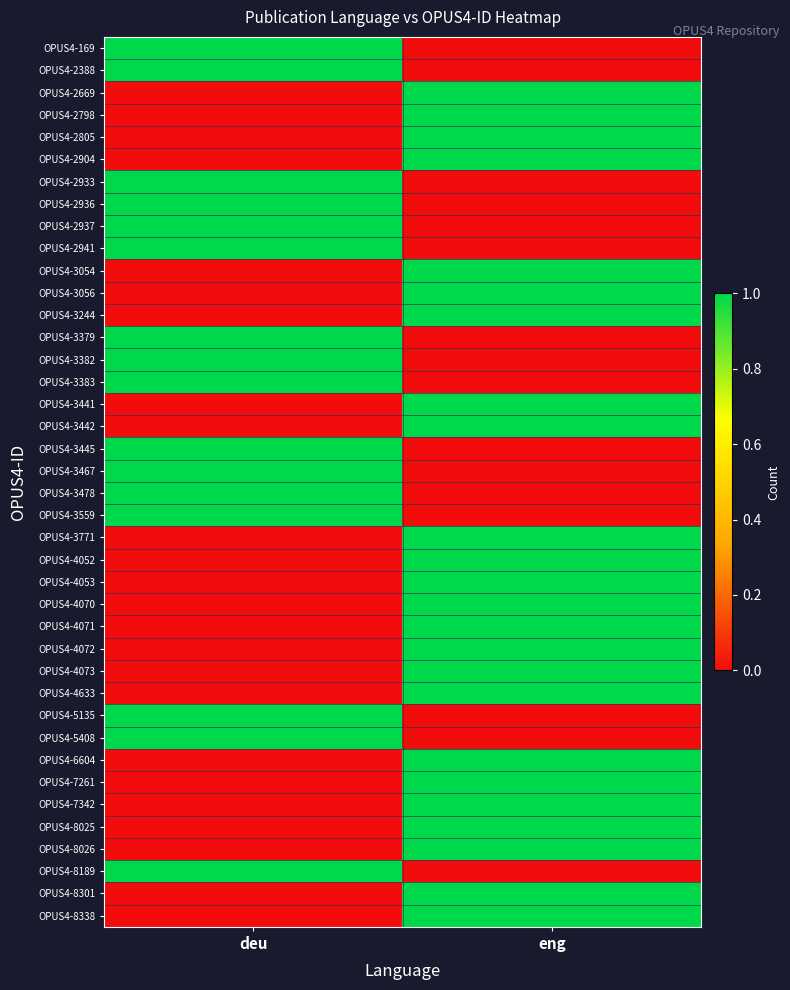

At which category does the chart reach its minimum across all series?

eng